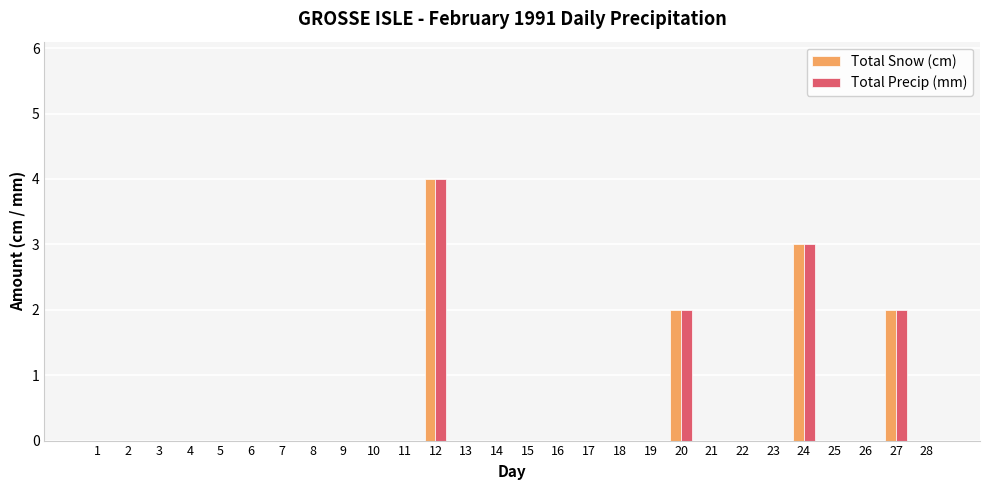

Is it true that Total Precip (mm) equals 0 at 11?

True